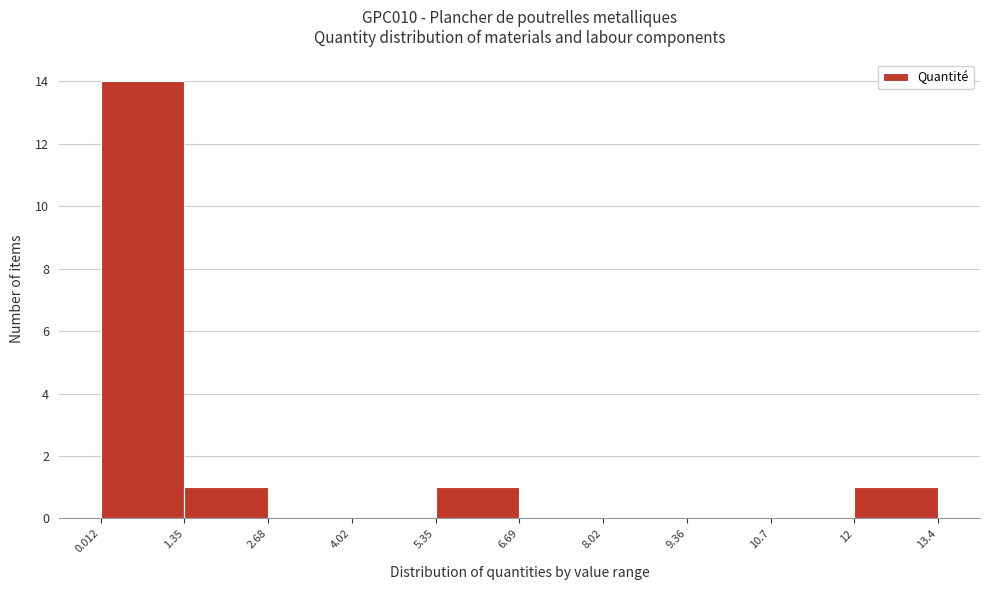

How tall is the bar that spans 1.35 to 2.68 on the x-axis? The values are not printed on the chart, so give them approximately, as read against the axis.

1